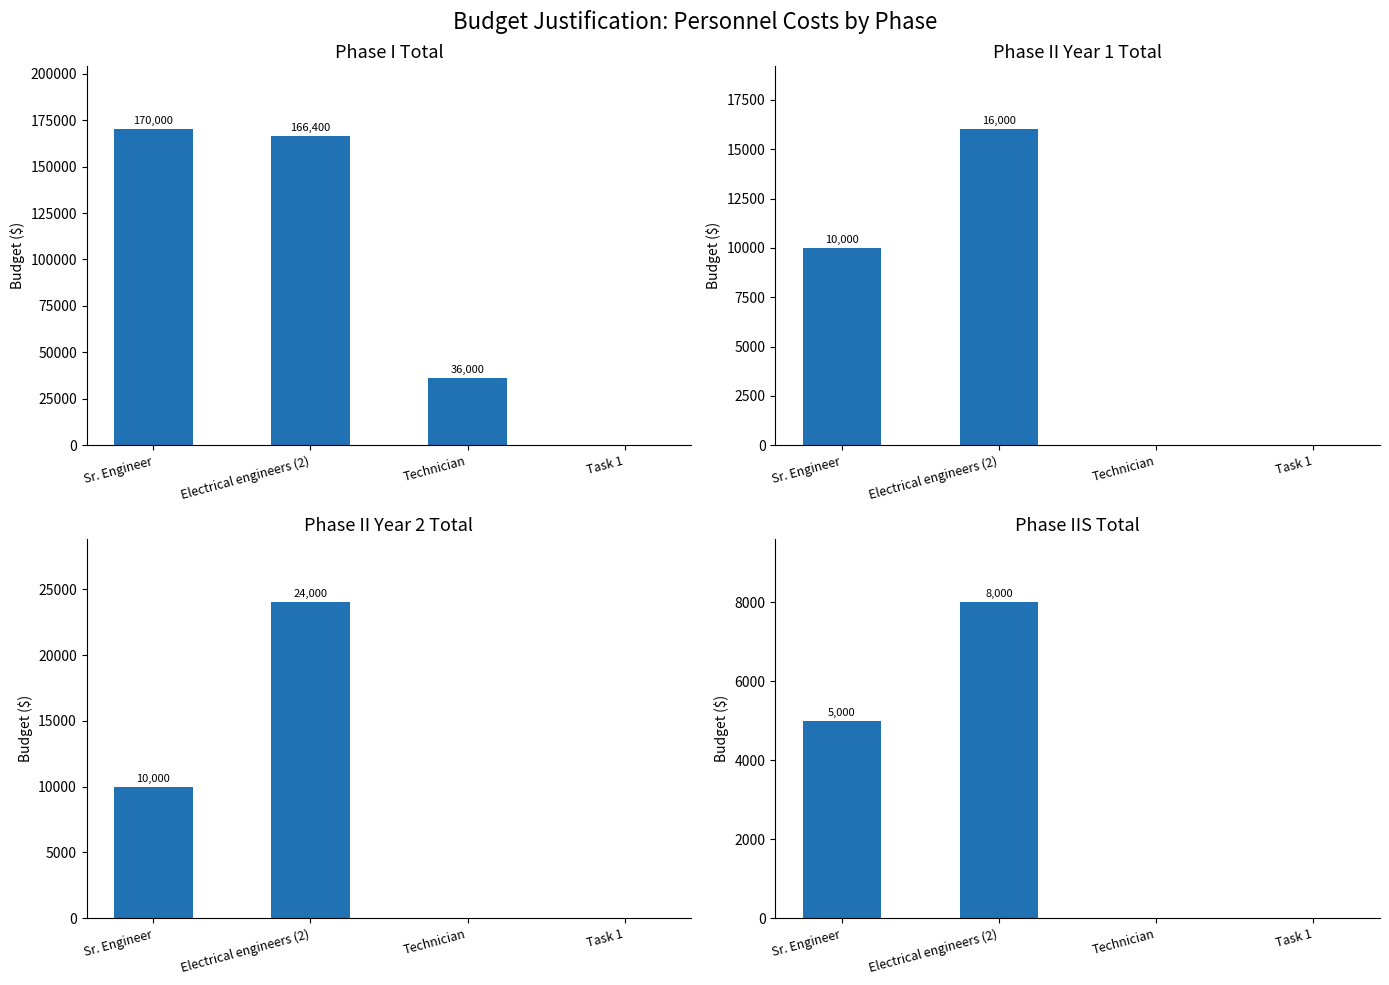

Reading right to left, transcribe all the data shown in this chart.

Phase I Total: Task 1=0	Technician=36000	Electrical engineers (2)=166400	Sr. Engineer=170000
Phase II Year 1 Total: Task 1=0	Technician=0	Electrical engineers (2)=16000	Sr. Engineer=10000
Phase II Year 2 Total: Task 1=0	Technician=0	Electrical engineers (2)=24000	Sr. Engineer=10000
Phase IIS Total: Task 1=0	Technician=0	Electrical engineers (2)=8000	Sr. Engineer=5000